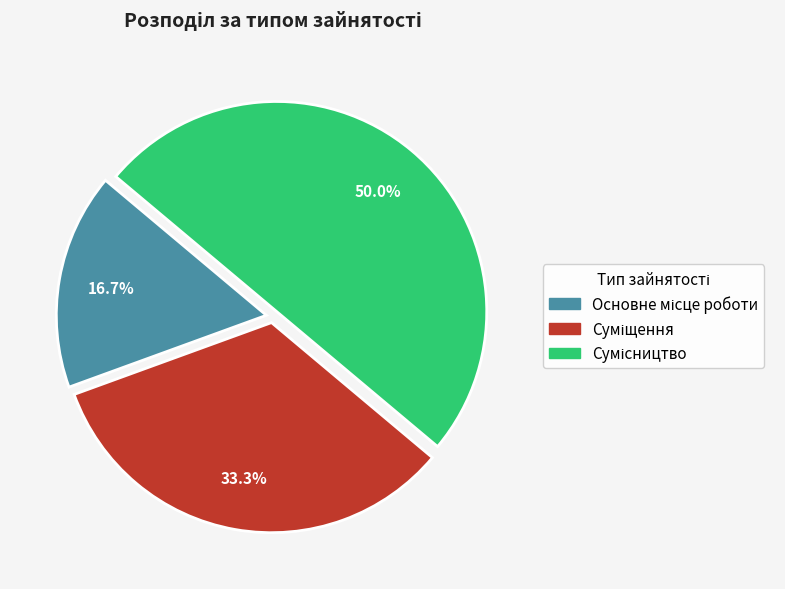

Which has a higher value, Основне місце роботи or Суміщення?

Суміщення